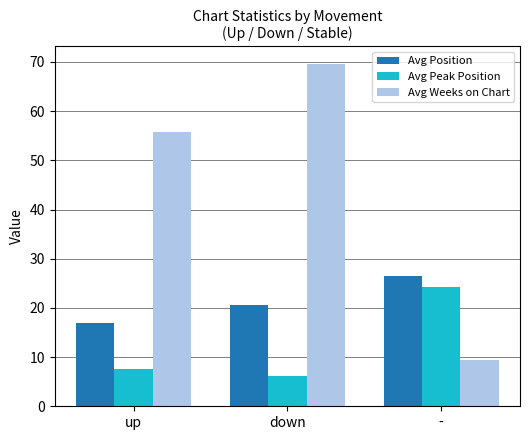

Reading left to right, extract all data points from this chart.

Avg Position: 17.0	20.6	26.5
Avg Peak Position: 7.7	6.2	24.3
Avg Weeks on Chart: 55.8	69.7	9.5